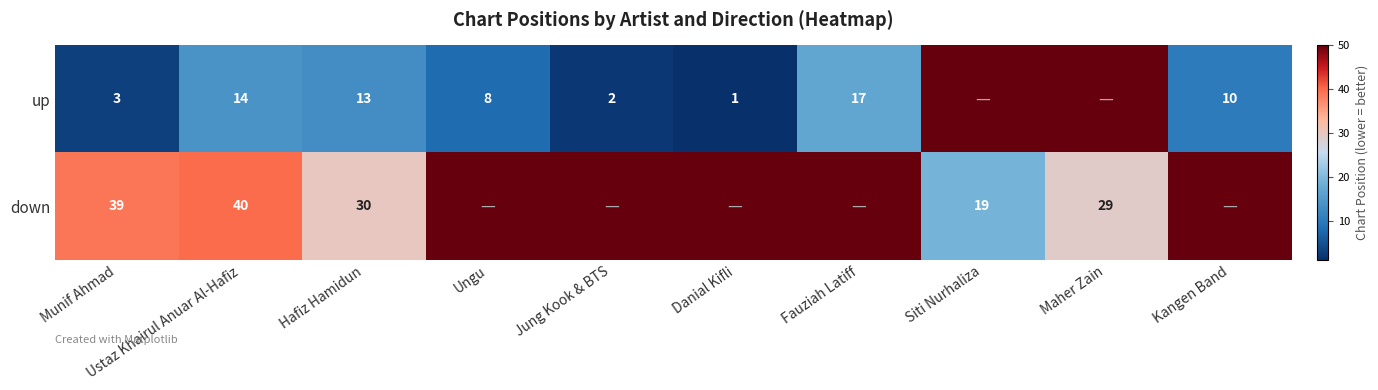

What is the sum of the up values at Fauziah Latiff and Munif Ahmad?

20